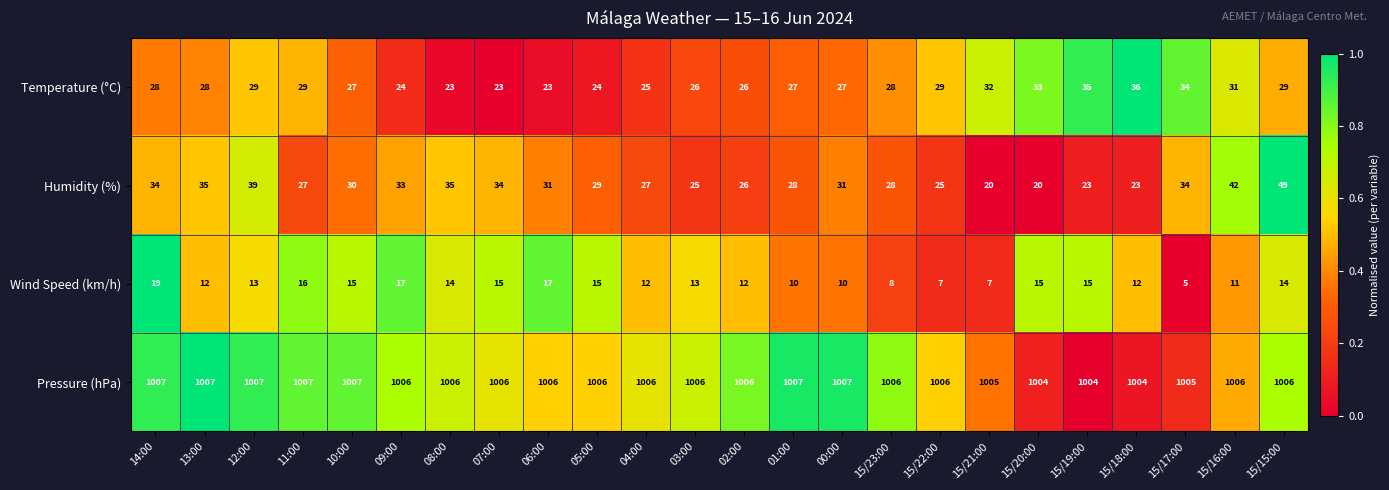

The Wind Speed (km/h) series shows 15 at 07:00. True or false?

True